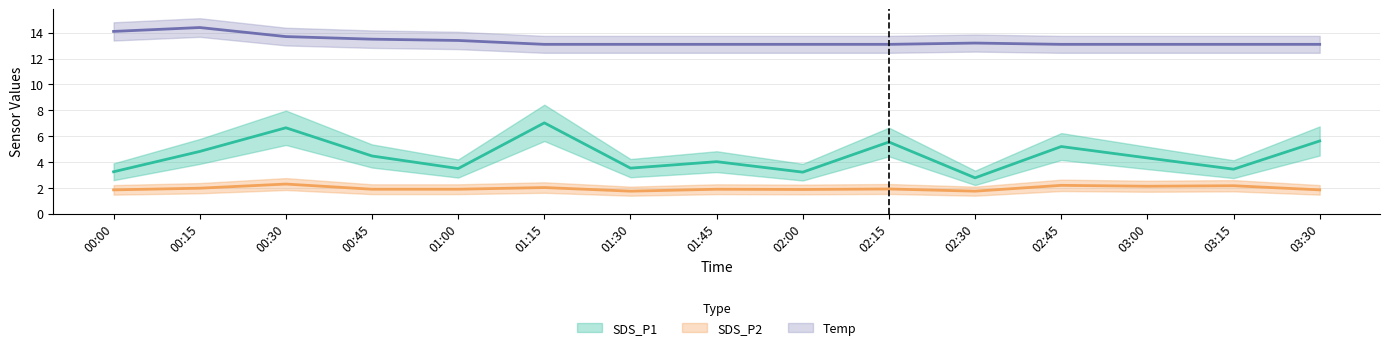

What is the approximate value of Temp at 03:30?

13.1